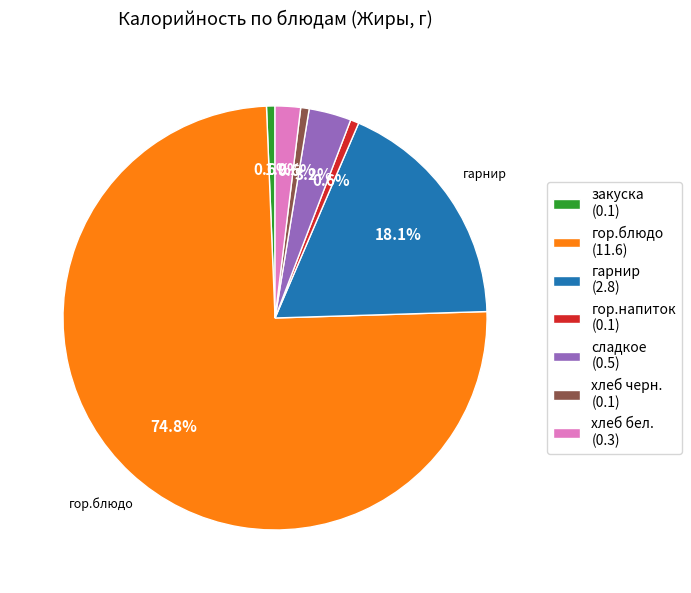

Does хлеб бел. represent more than half of the total?

No